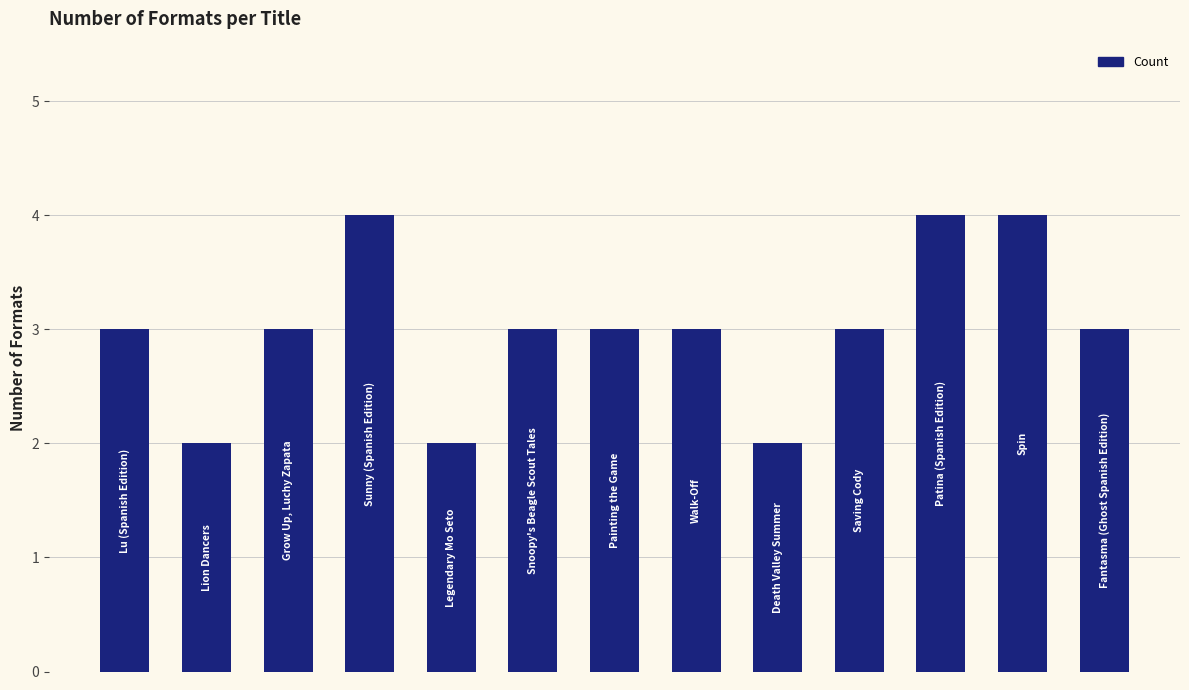

How many bars are there in total?

13